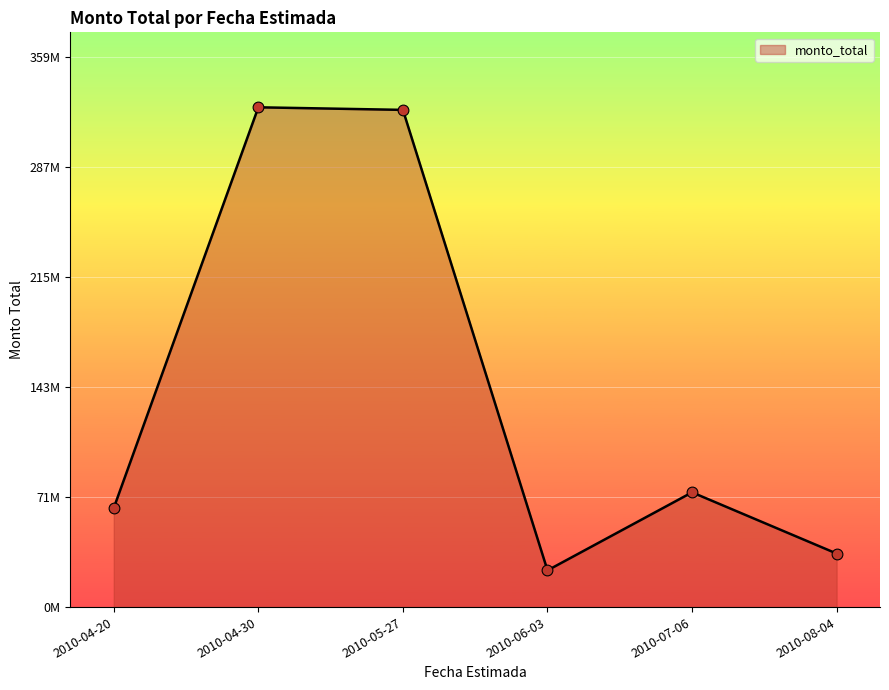

What is the ratio of the value at 2010-05-27 to the value at 2010-04-20?

5.0